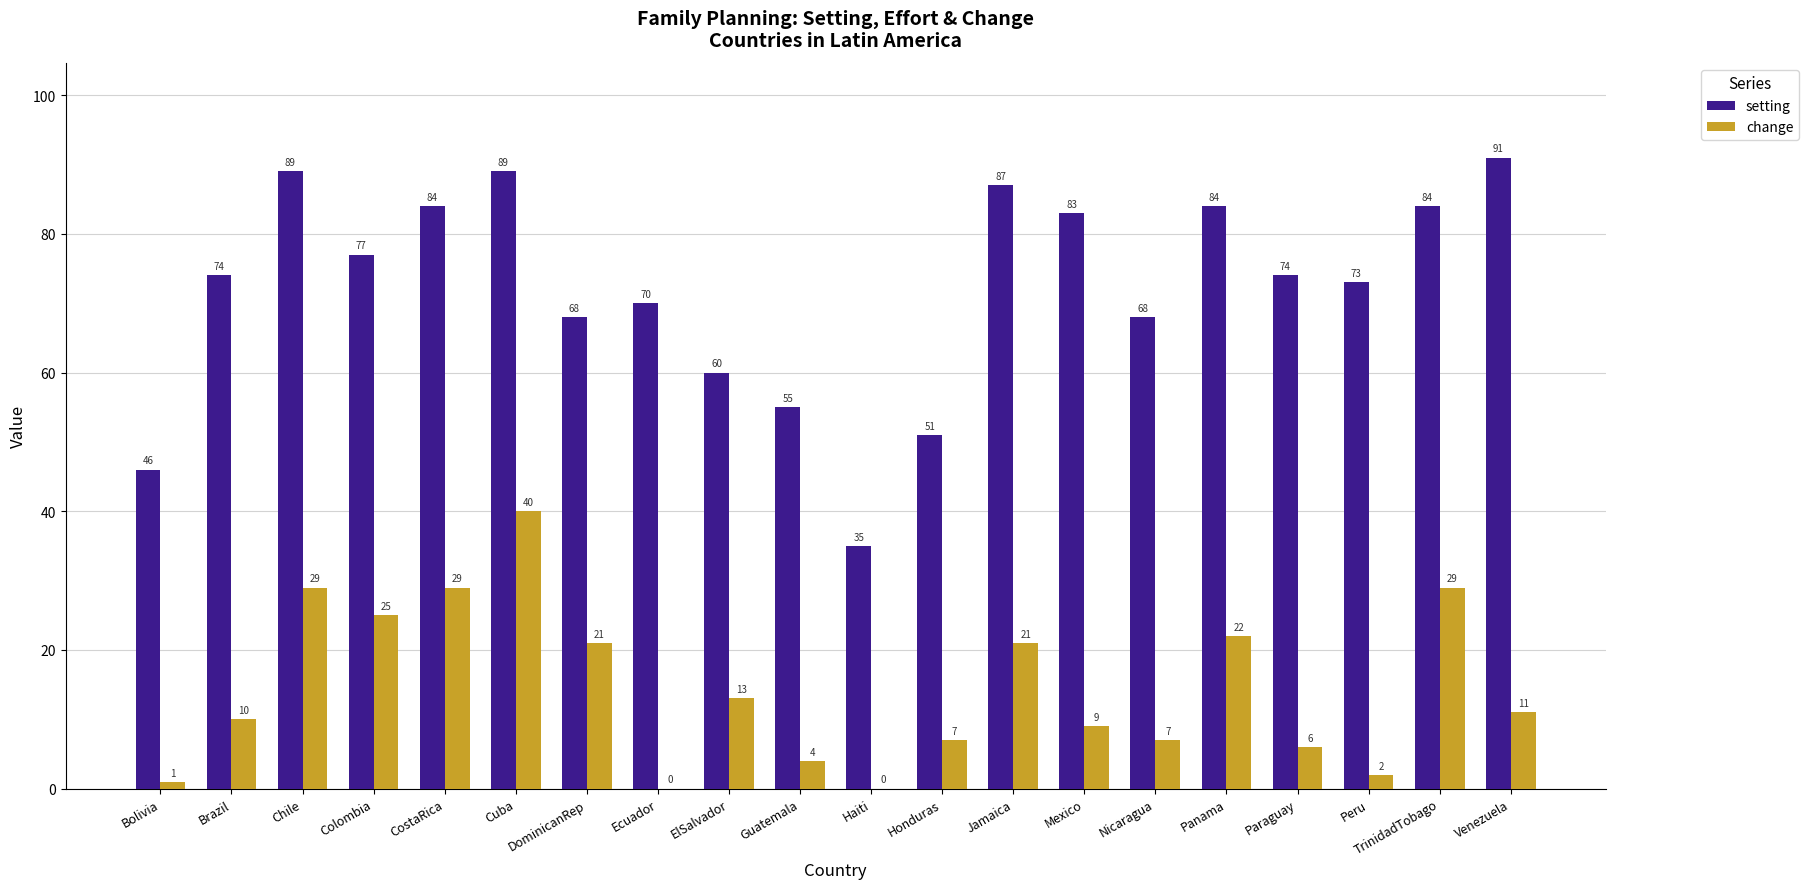

Which series has the largest total across all categories?

setting